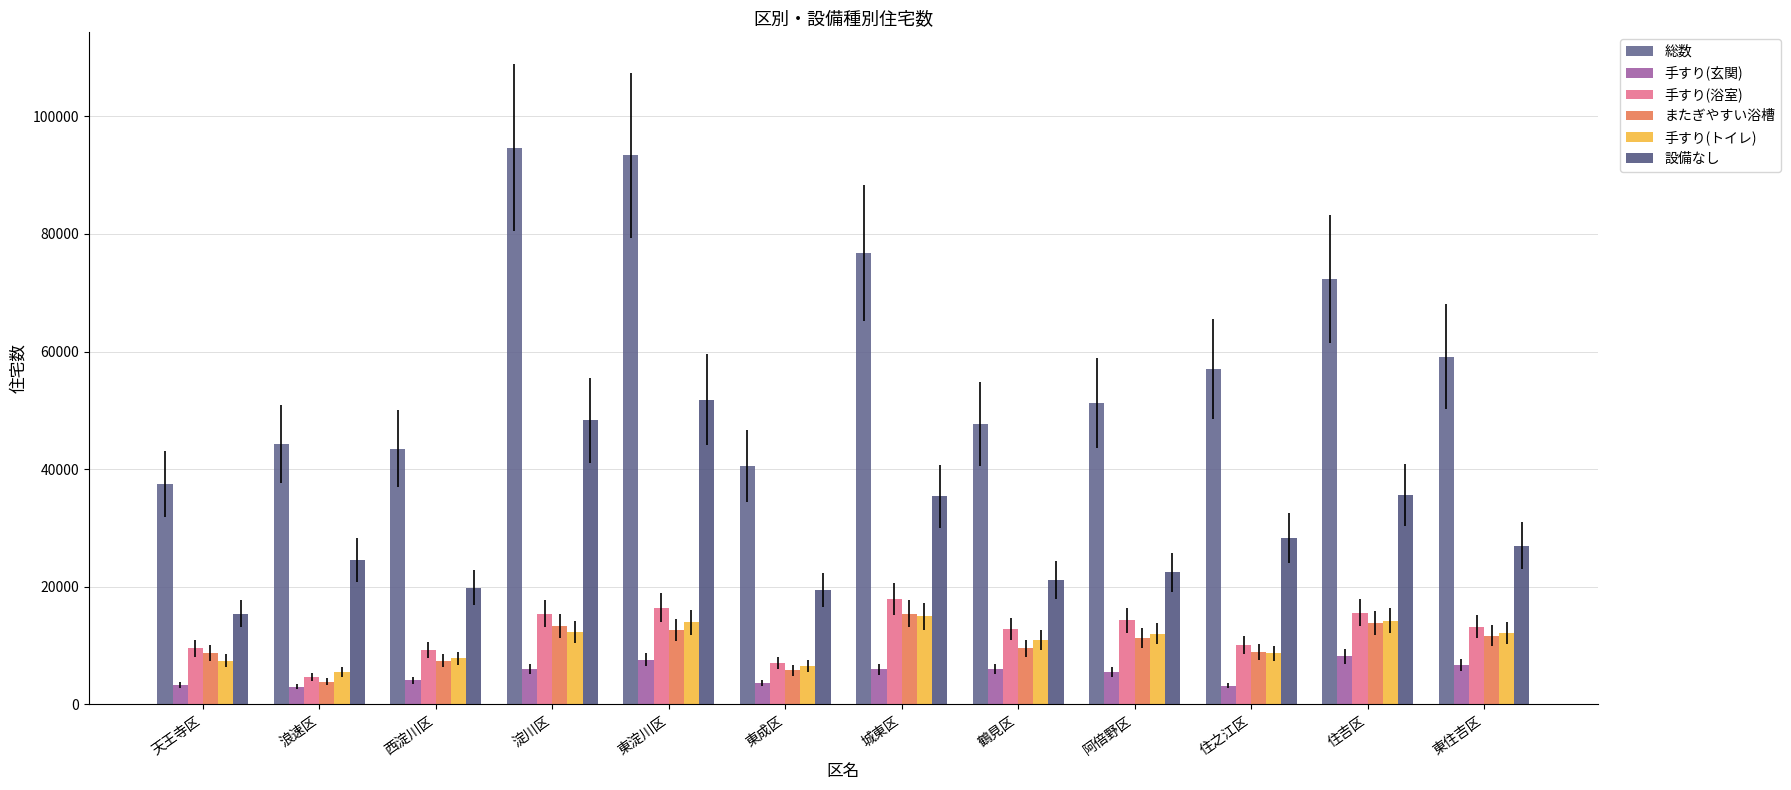

What is the total value across all series at 浪速区?

85960